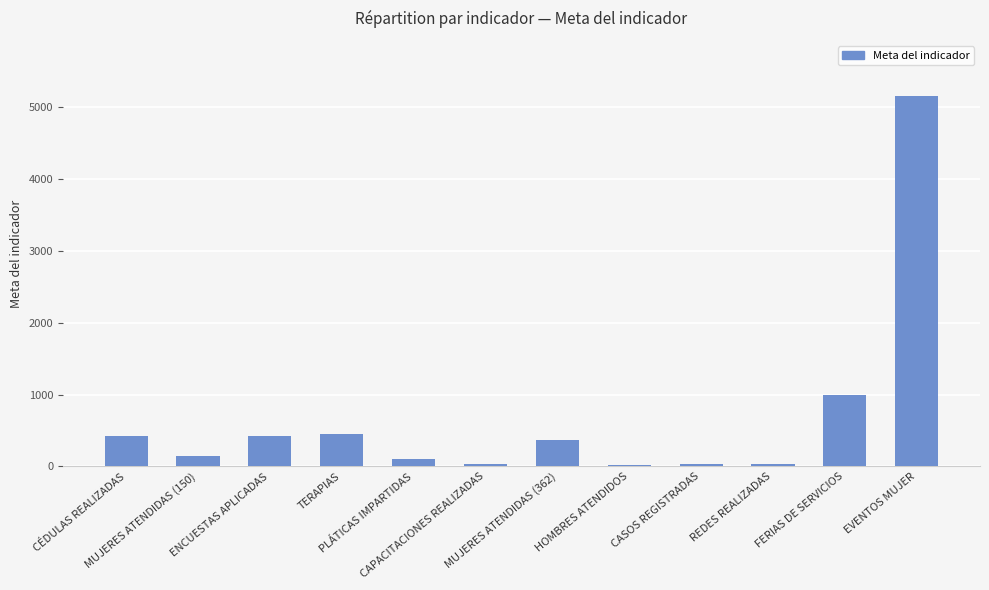

What is the average value?

682